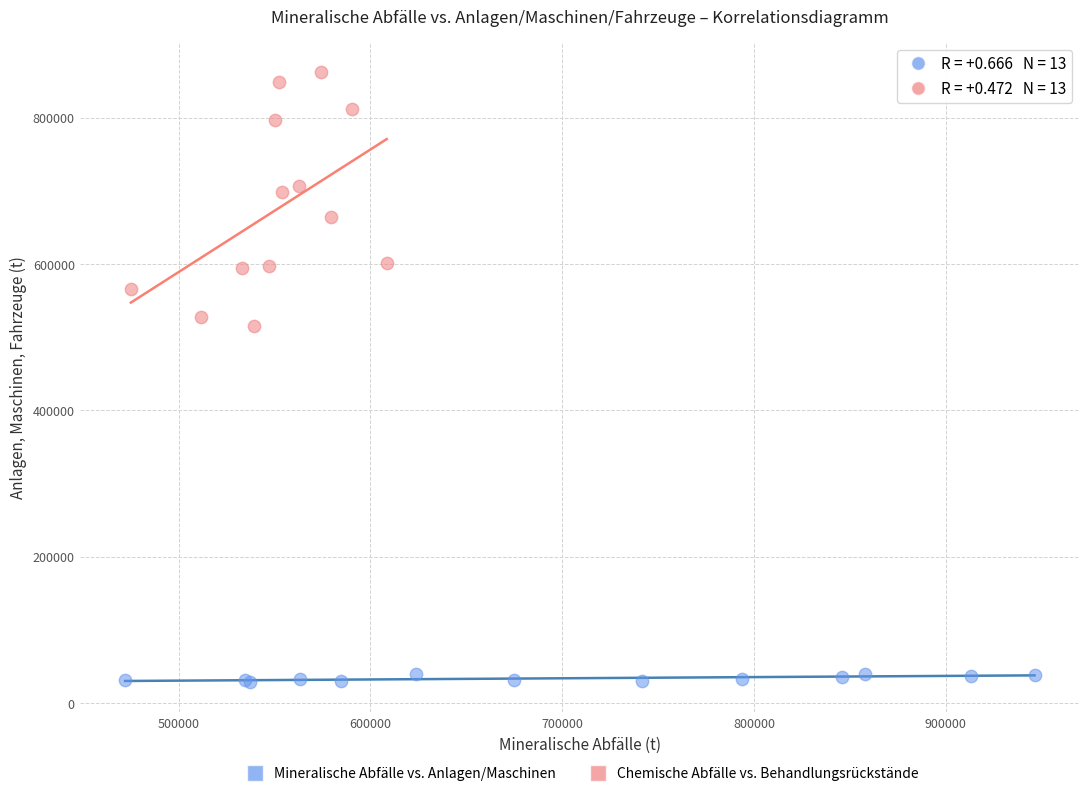

Which series has the widest spread of Y values?

Chemische Abfälle vs. Behandlungsrückstände